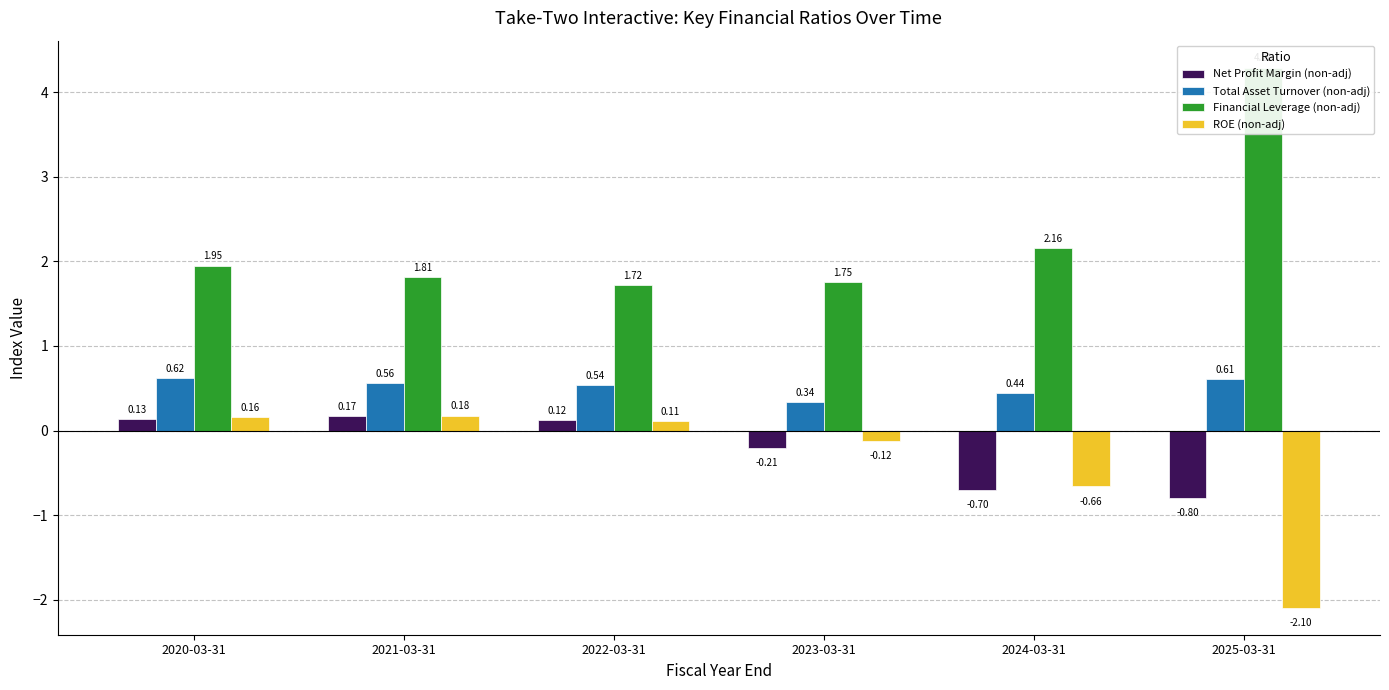

Which category has the highest value in the Net Profit Margin (non-adj) series?

2021-03-31